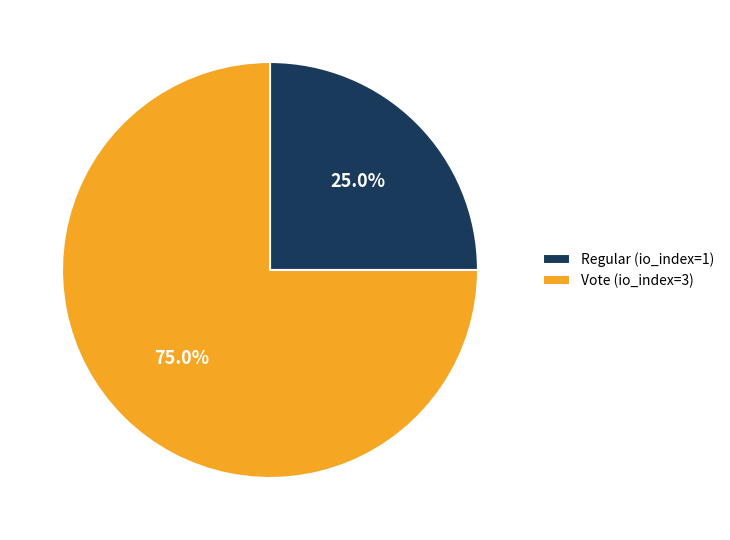

Which has a higher value, Vote (io_index=3) or Regular (io_index=1)?

Vote (io_index=3)